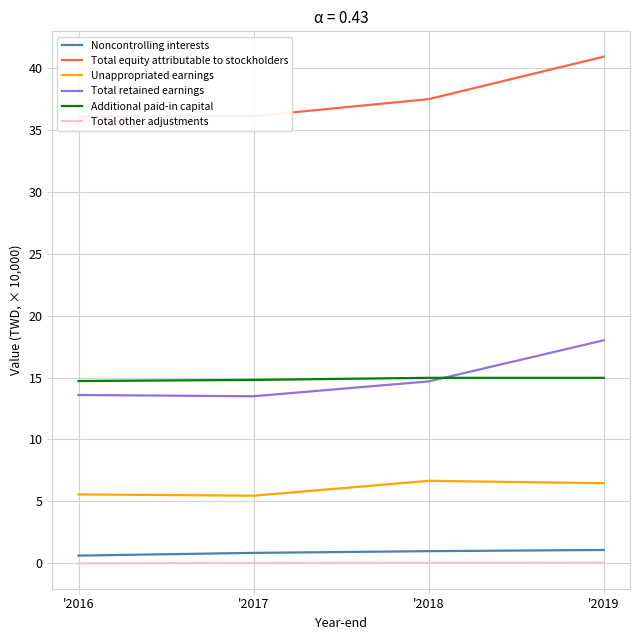

True or false: Total retained earnings and Unappropriated earnings intersect in this chart.

False